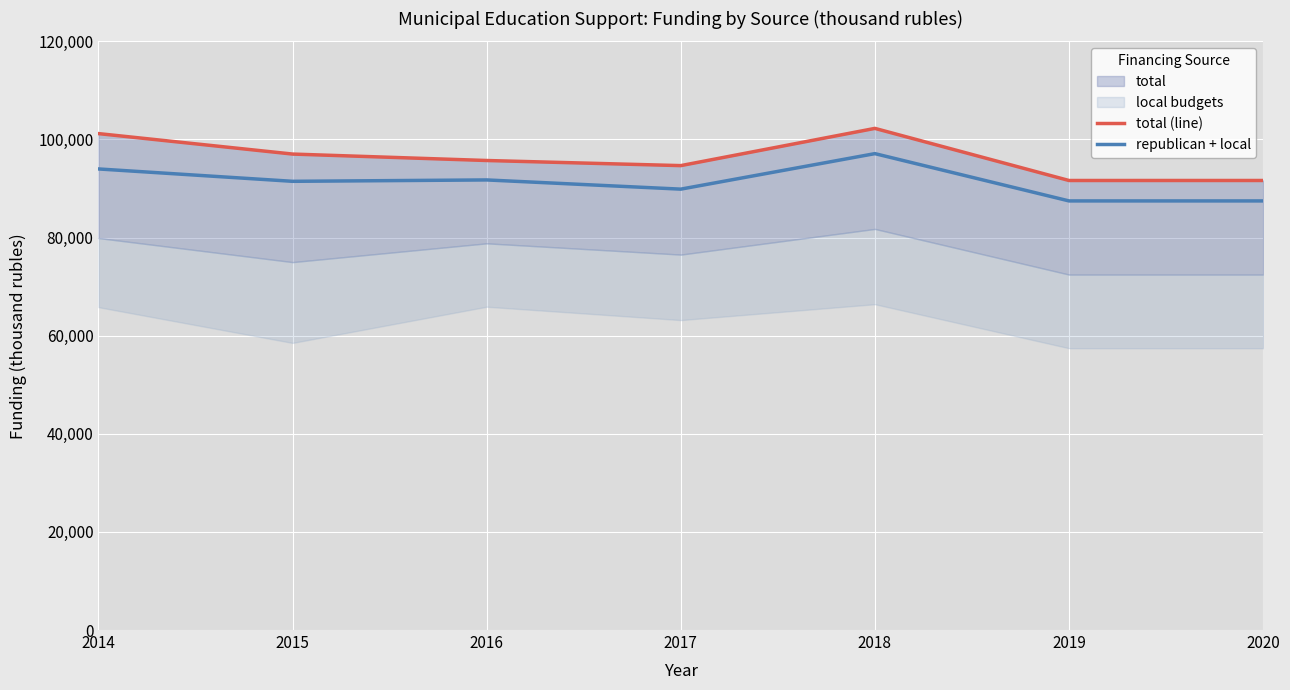

True or false: total (line) and republican + local cross at least once.

False